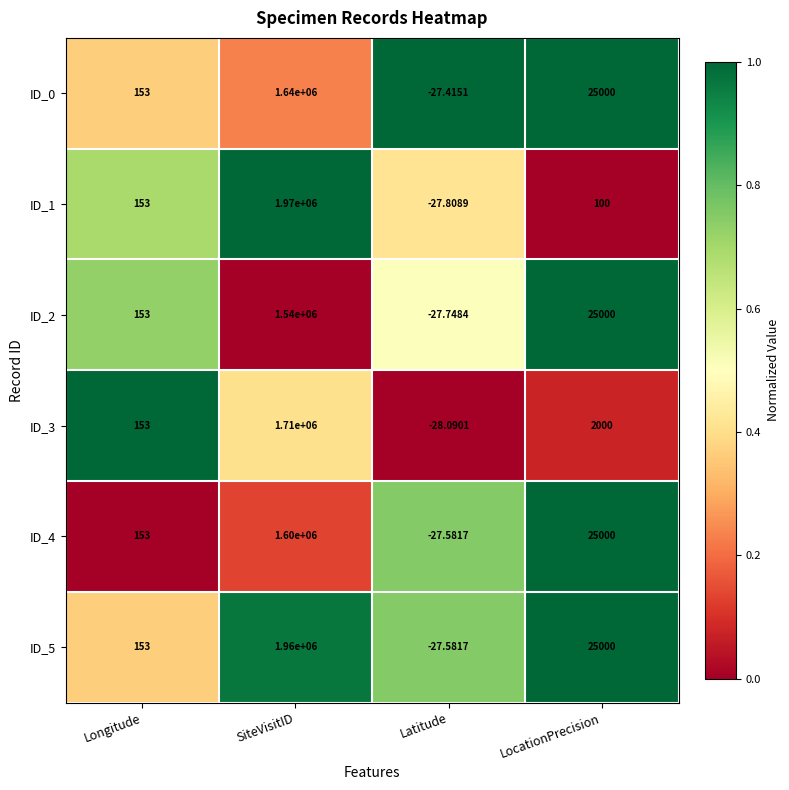

Which label corresponds to the largest value in the chart?

SiteVisitID